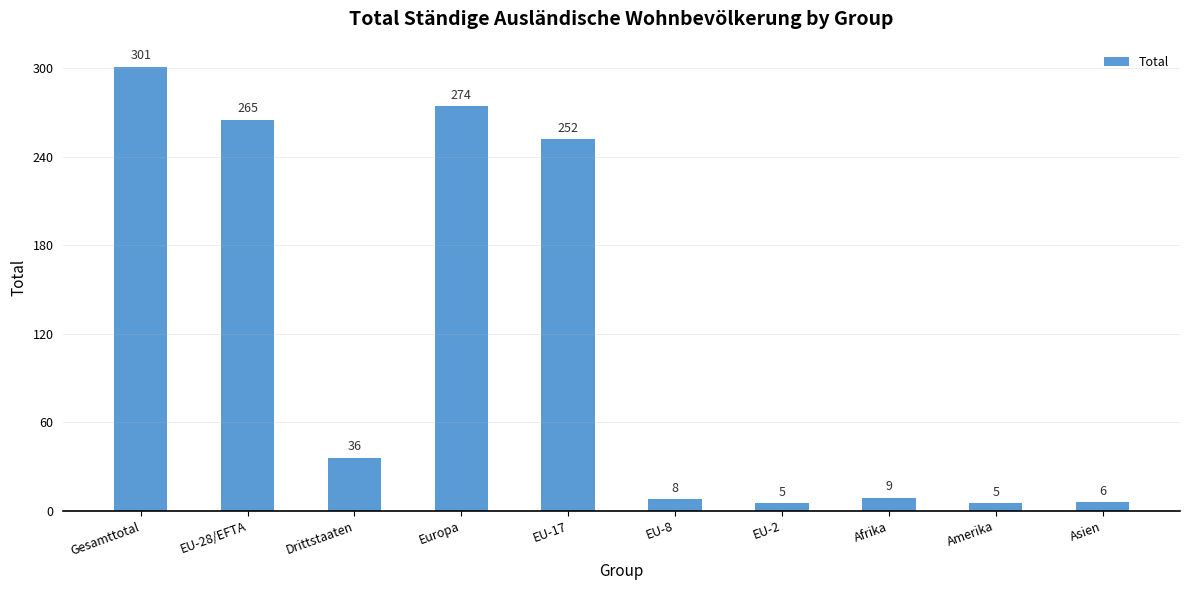

How many data points are less than 36?

5